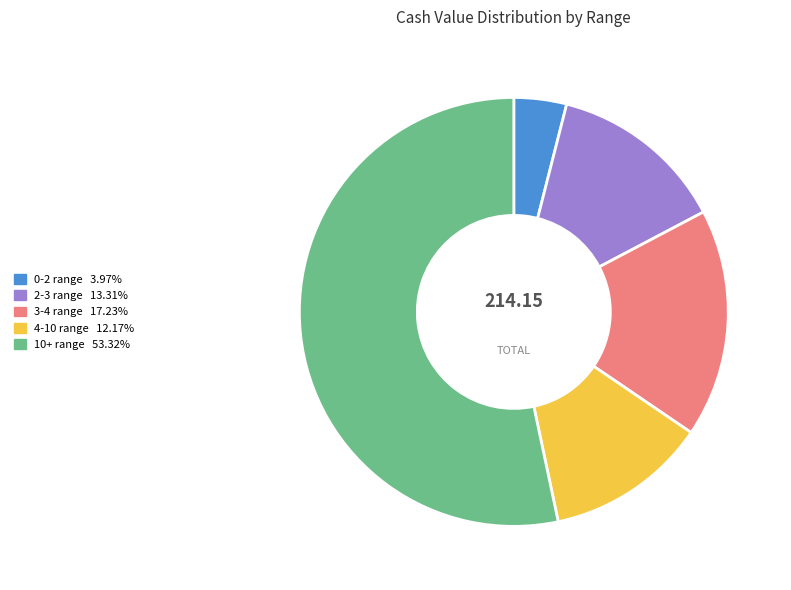

Does any single category account for the majority?

Yes